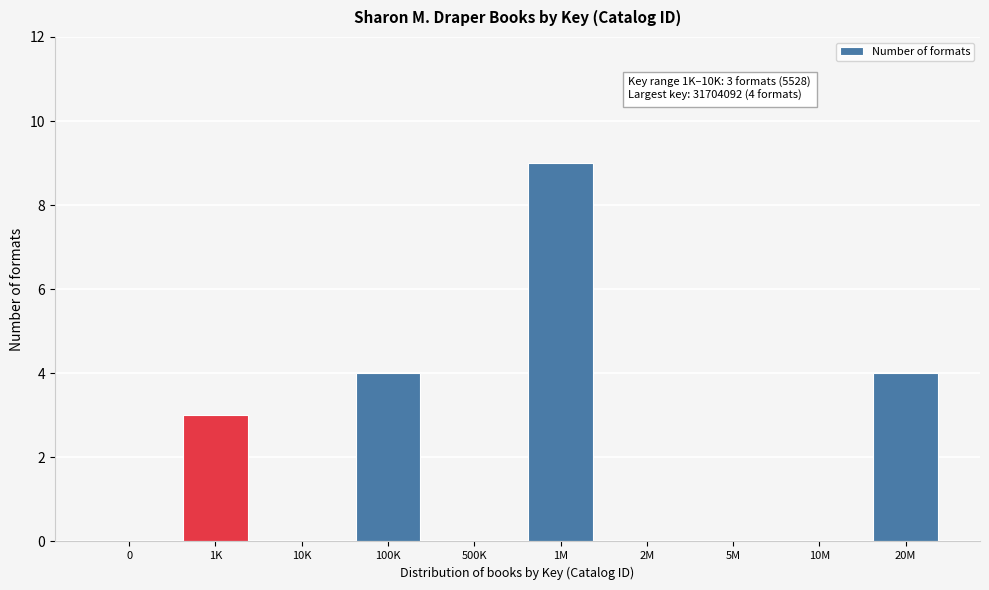

Reading right to left, transcribe all the data shown in this chart.

20M=4	10M=0	5M=0	2M=0	1M=9	500K=0	100K=4	10K=0	1K=3	0=0